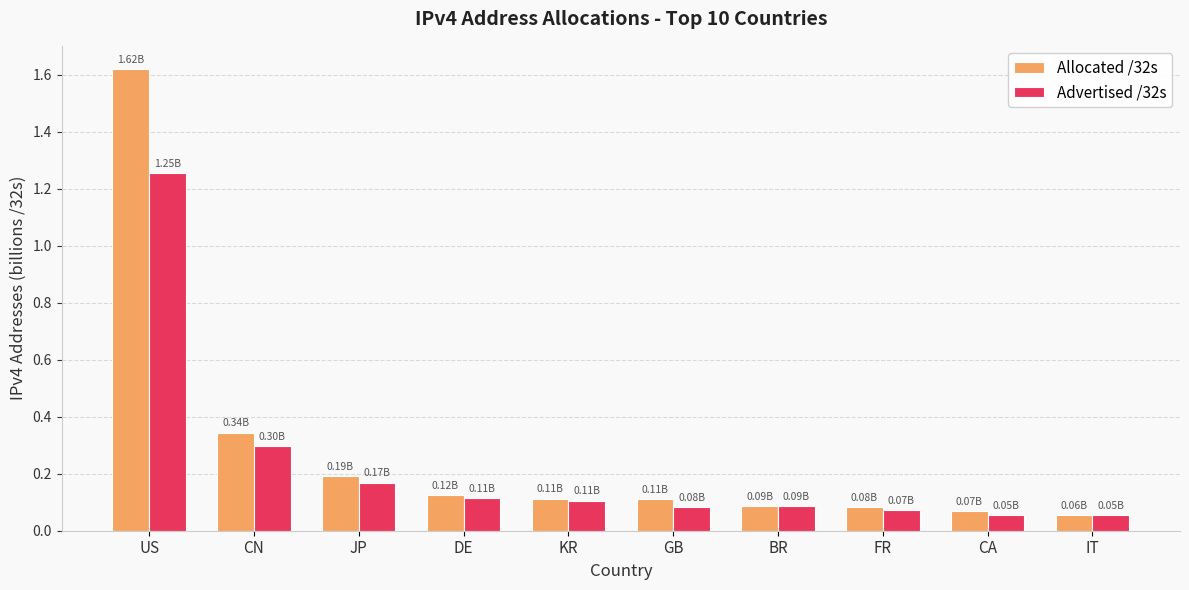

Count the number of categories in the chart.

10